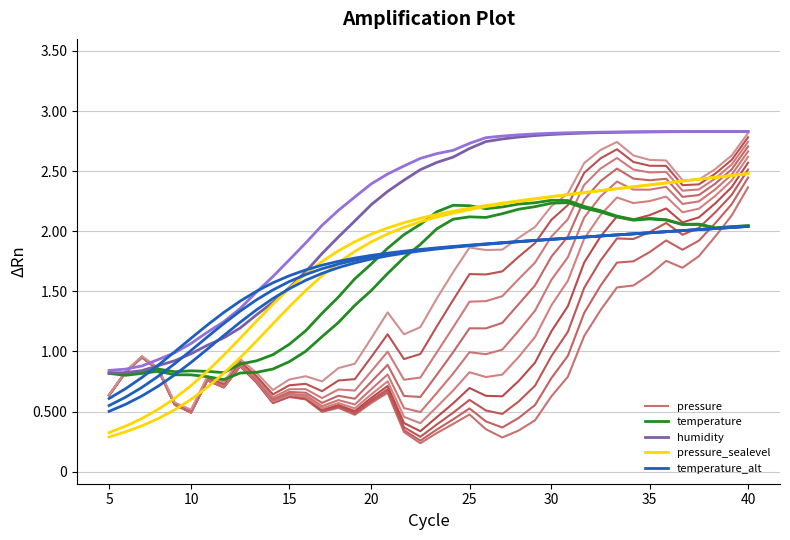

What is the difference between the maximum and minimum values in the temperature_alt series?

1.5